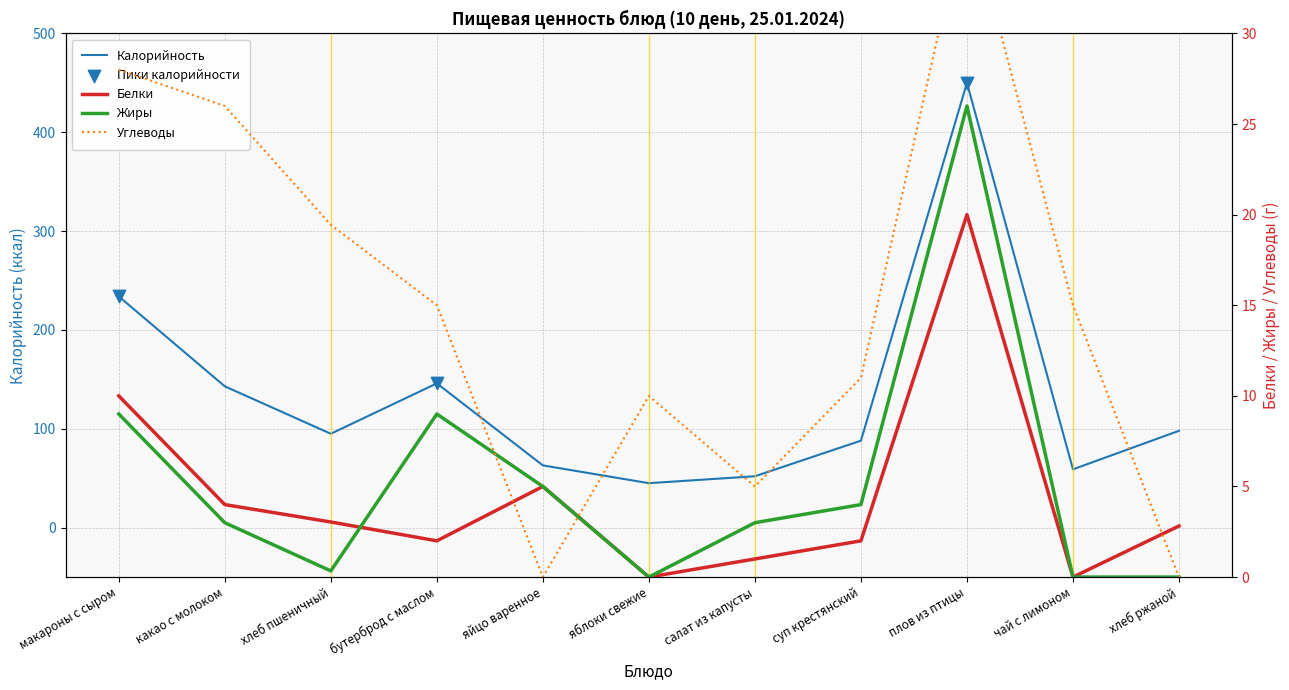

What is the total value across all series at суп крестянский?

105.0